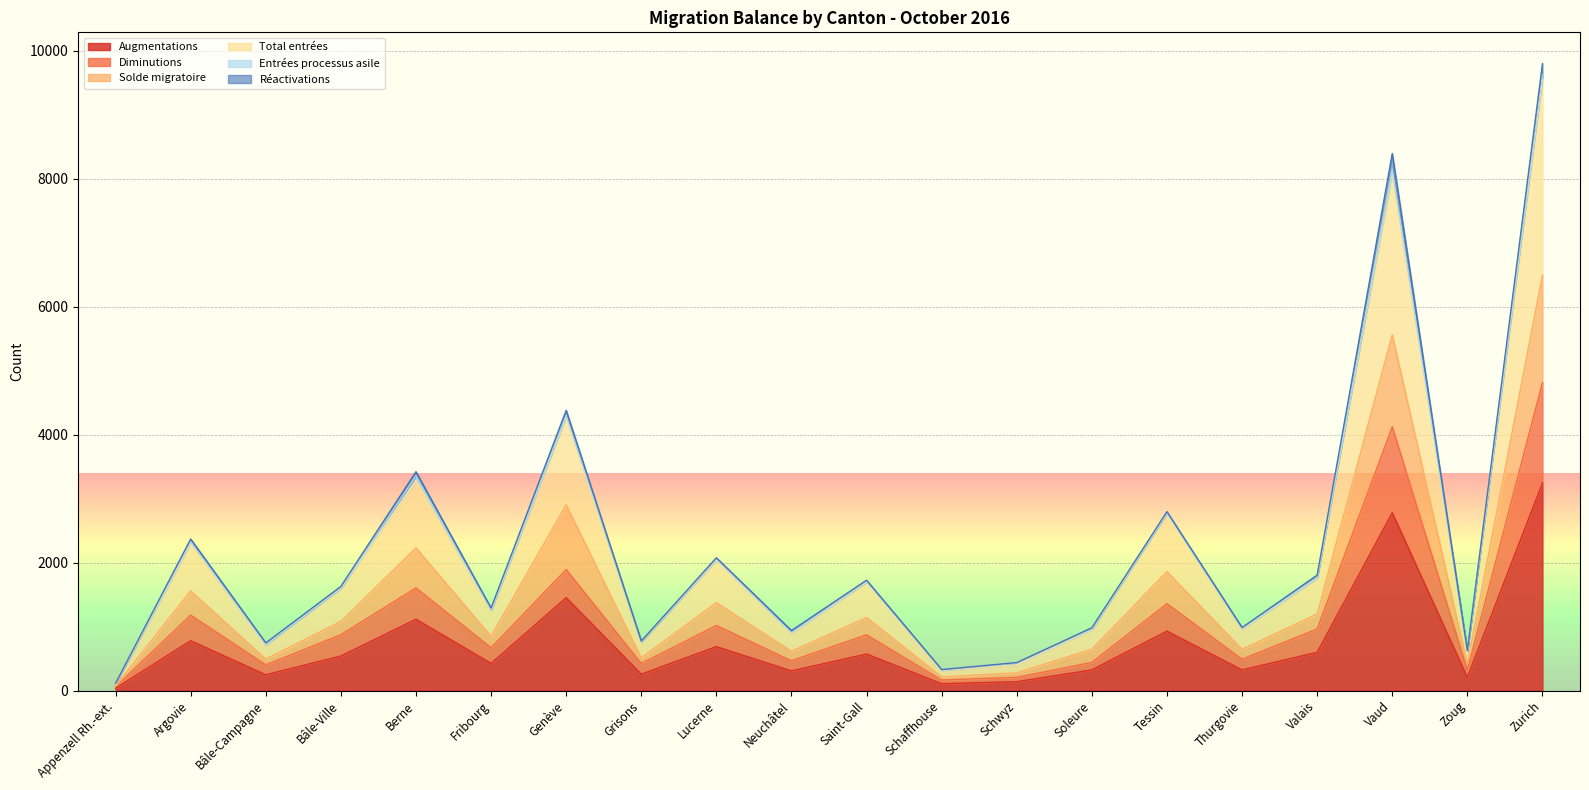

What position from the right is Zoug?

2